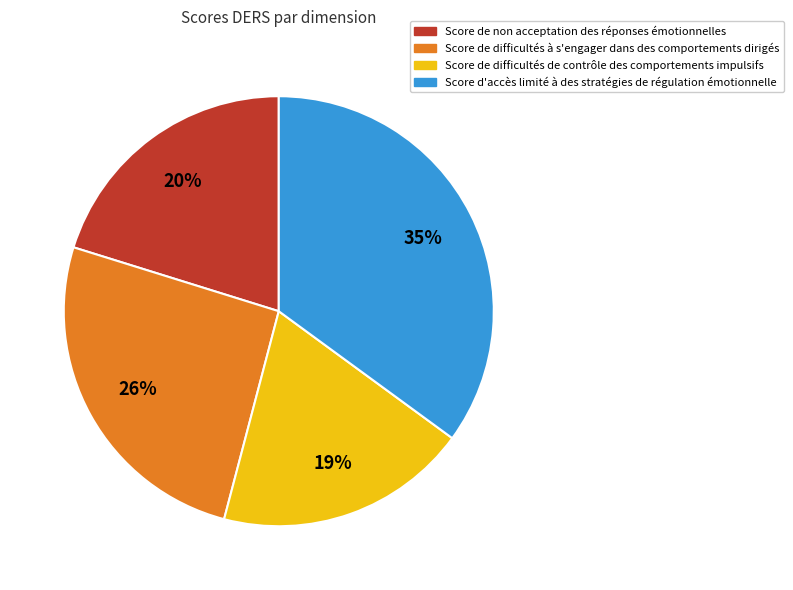

How many slices are in this pie chart?

4